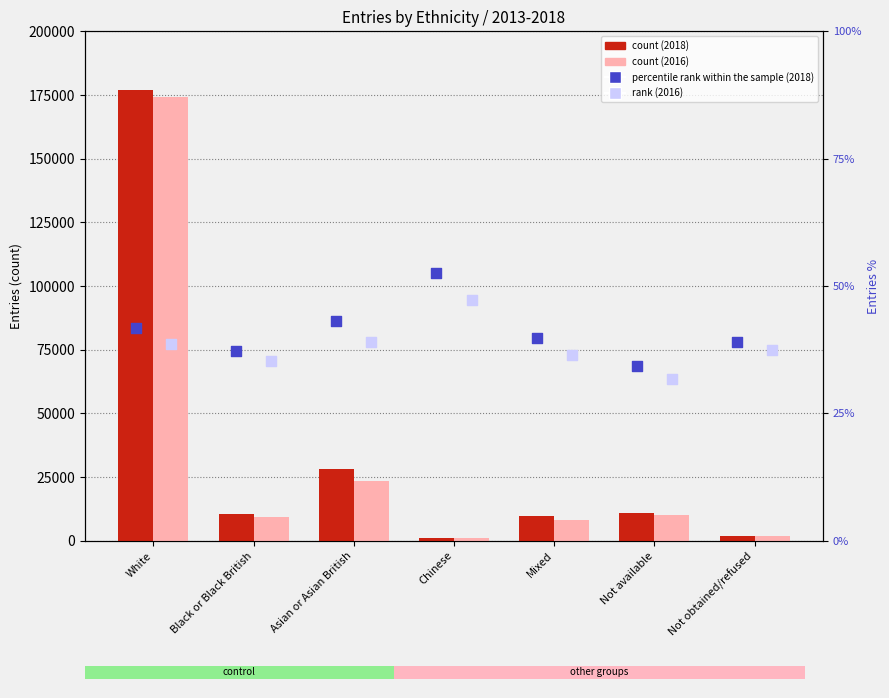

What is the total value across all series at Not available?

21181.0